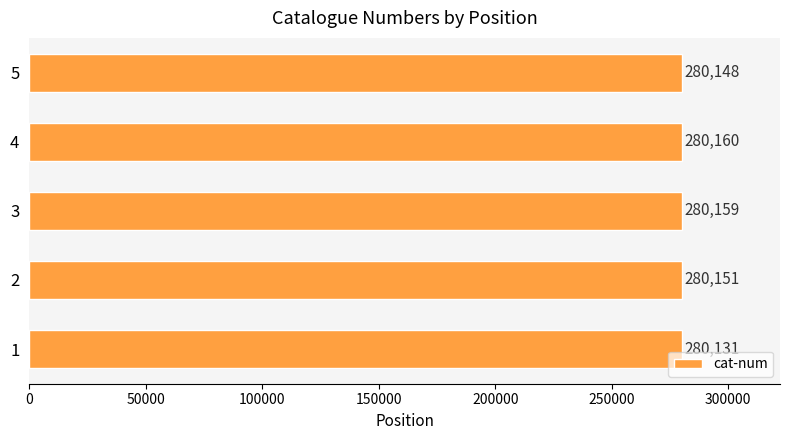

What is the change in value from 1 to 2?

+20